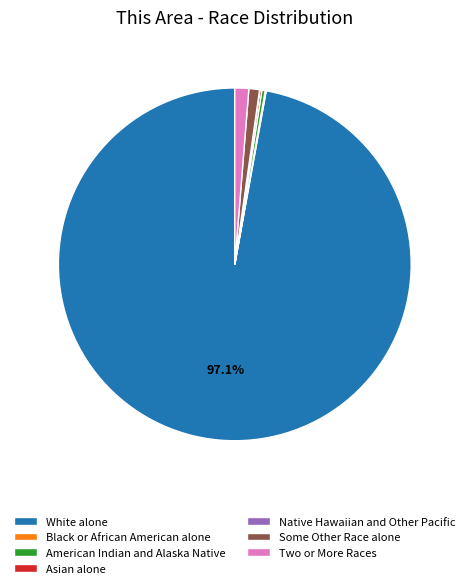

Which category has the biggest portion of the pie?

White alone